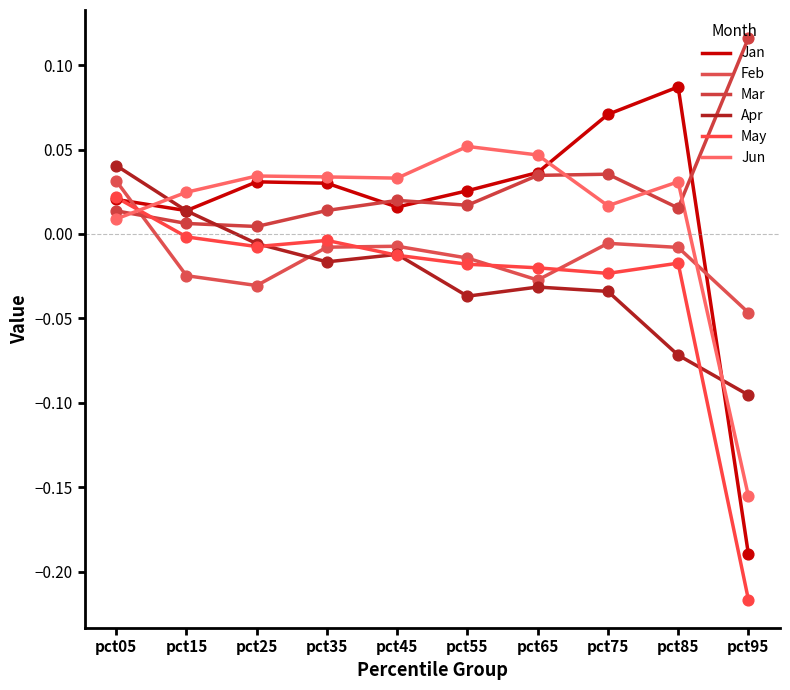

What are all the series names shown in the legend?

Jan, Feb, Mar, Apr, May, Jun